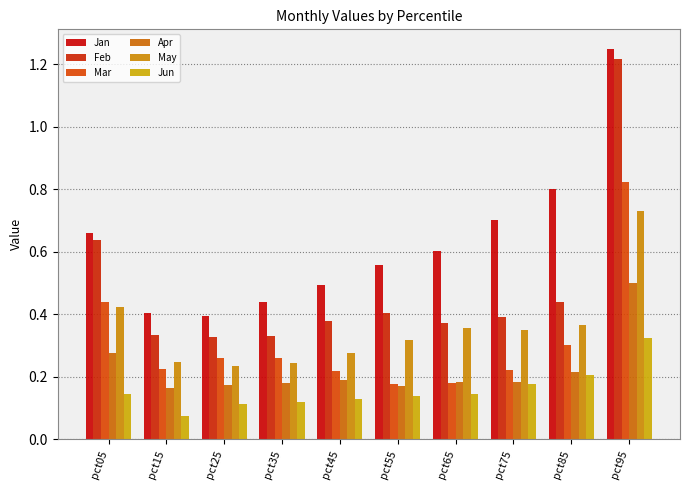

What is the difference between the second highest and second lowest values in the May series?

0.2